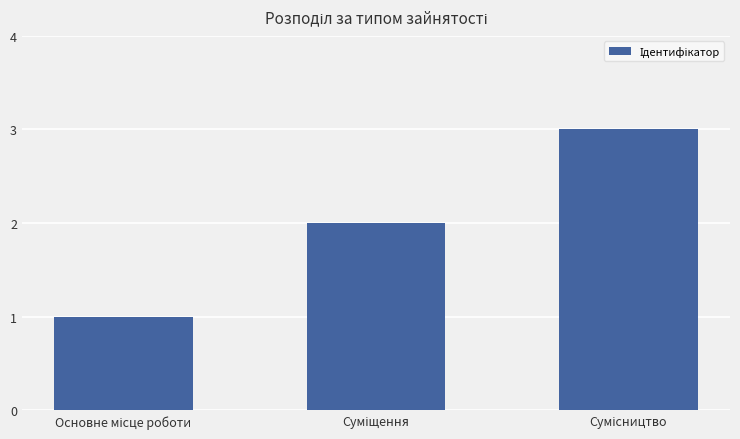

Count the values in the range 1 to 3.

3